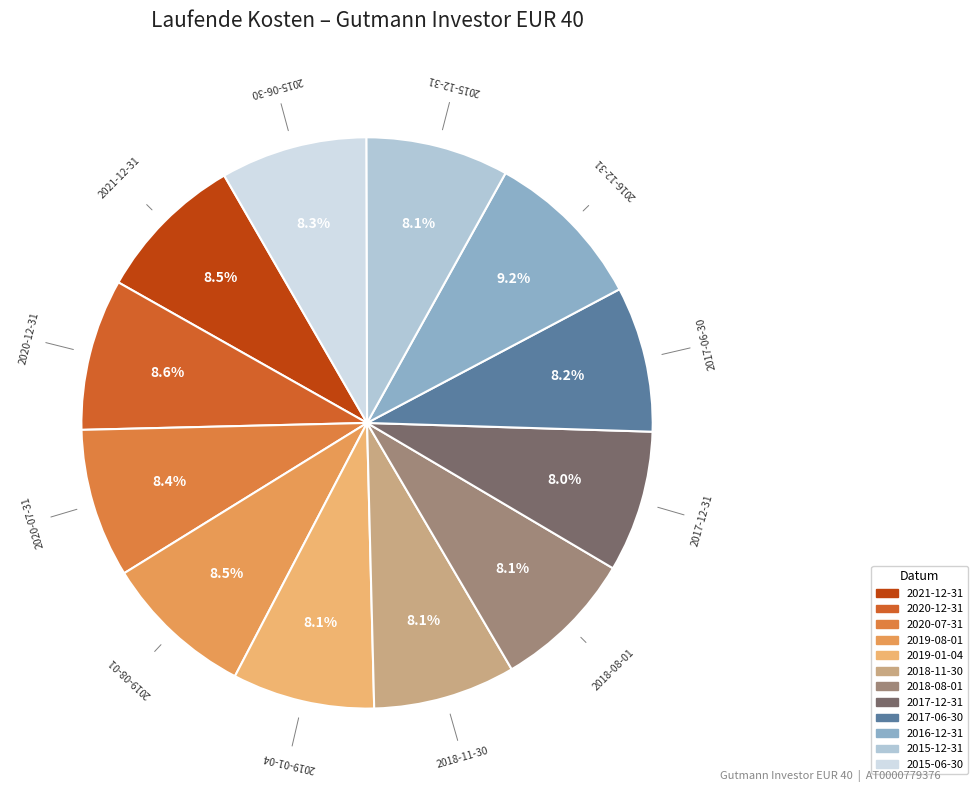

To the nearest percent, what is the difference between the largest and smallest slice percentages?

1%